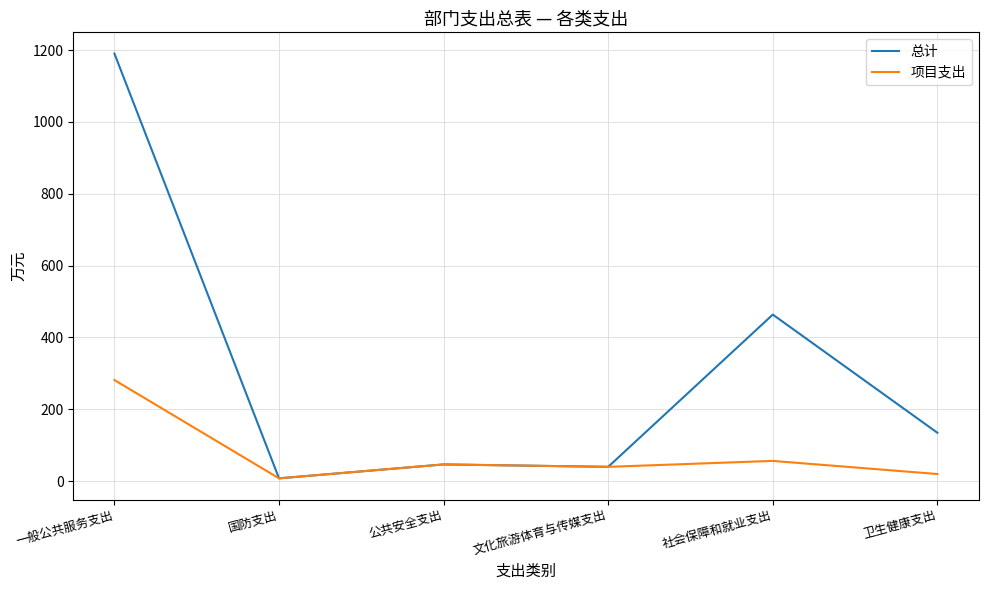

Is the value of 项目支出 at 国防支出 greater than the value of 总计 at 卫生健康支出?

No